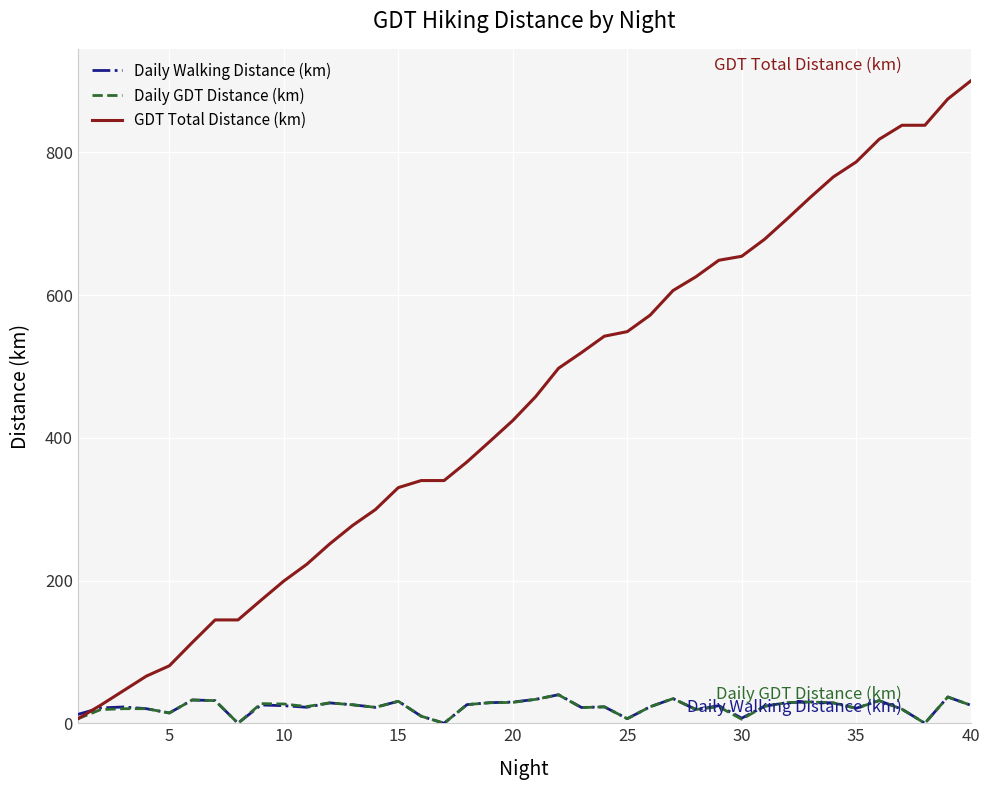

How many series are shown in this chart?

3